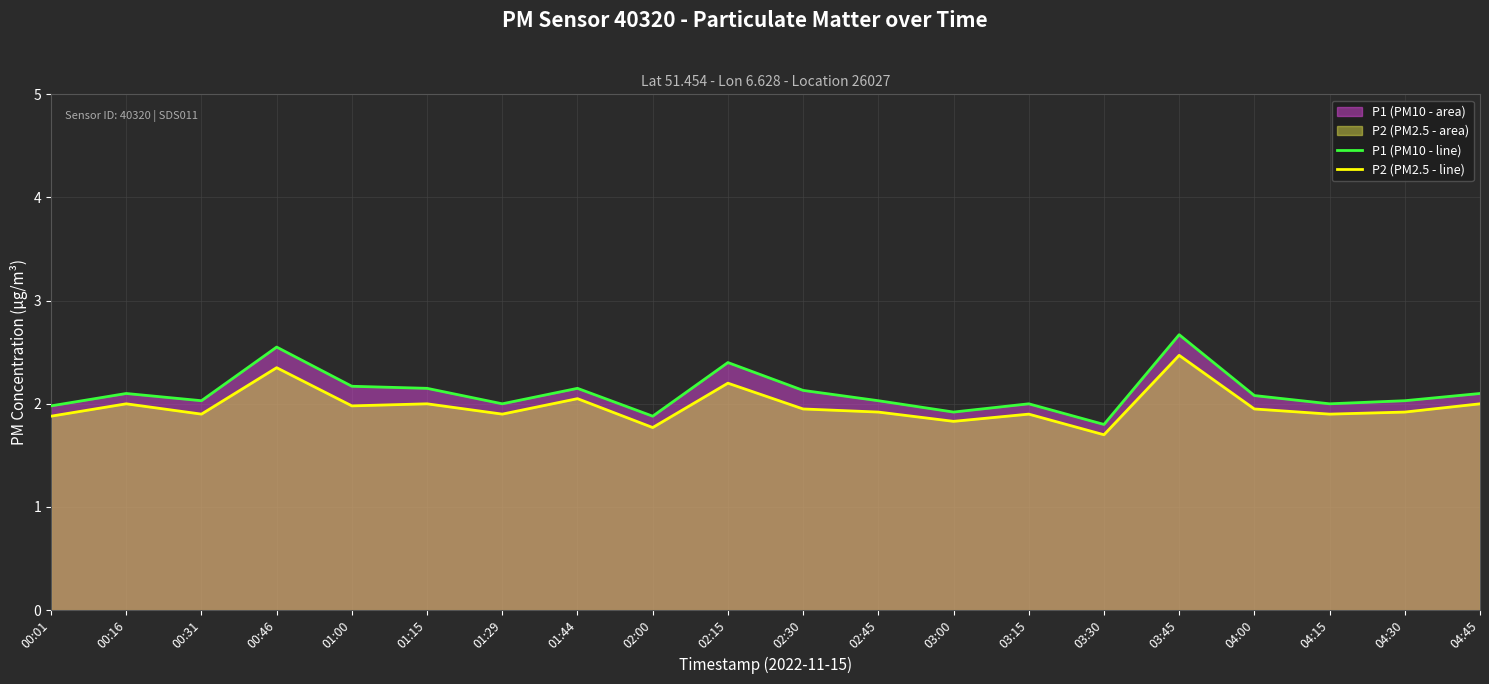

In P1 (PM10 - line), how many points are higher than both neighbors (excluding endpoints)?

6